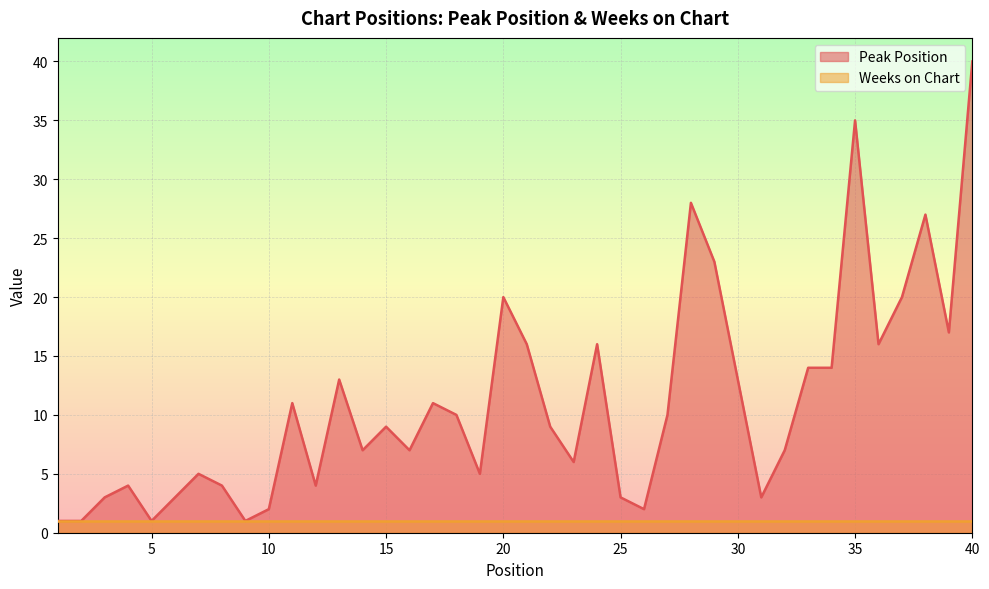

At which category does the chart reach its peak across all series?

40